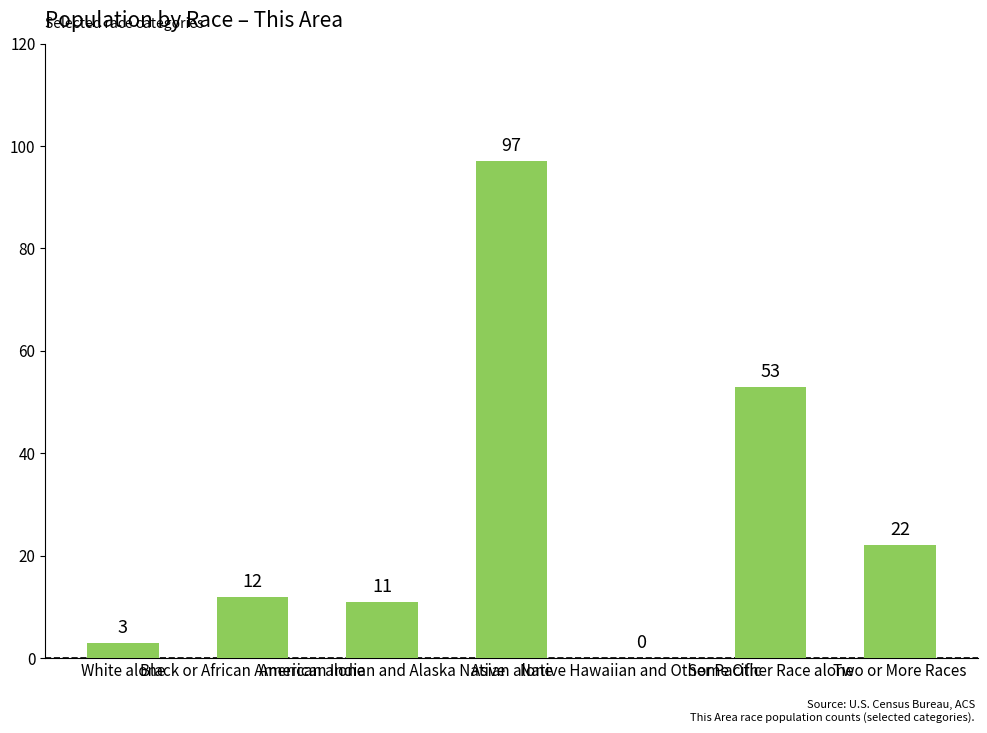

Is it true that the value at Two or More Races is 22?

True